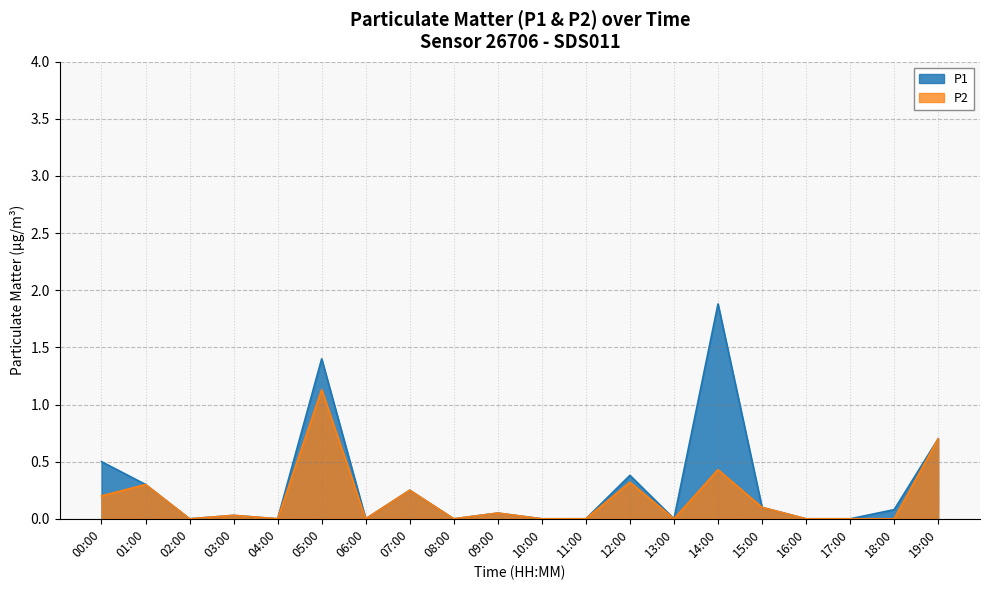

What is the label of the 5th point from the left?

04:00